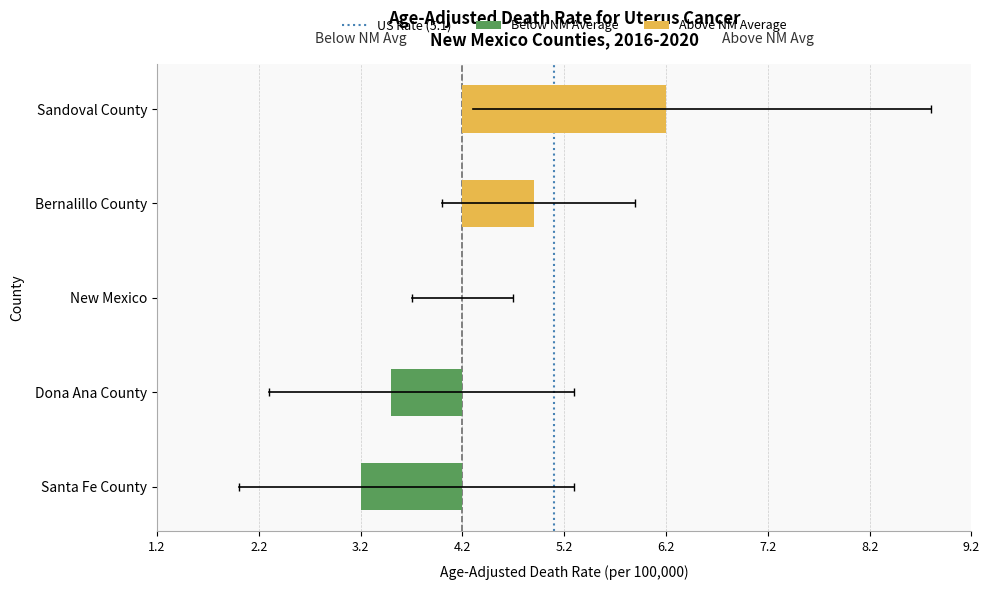

What is the difference between the maximum and minimum values in the Upper CI series?

4.1